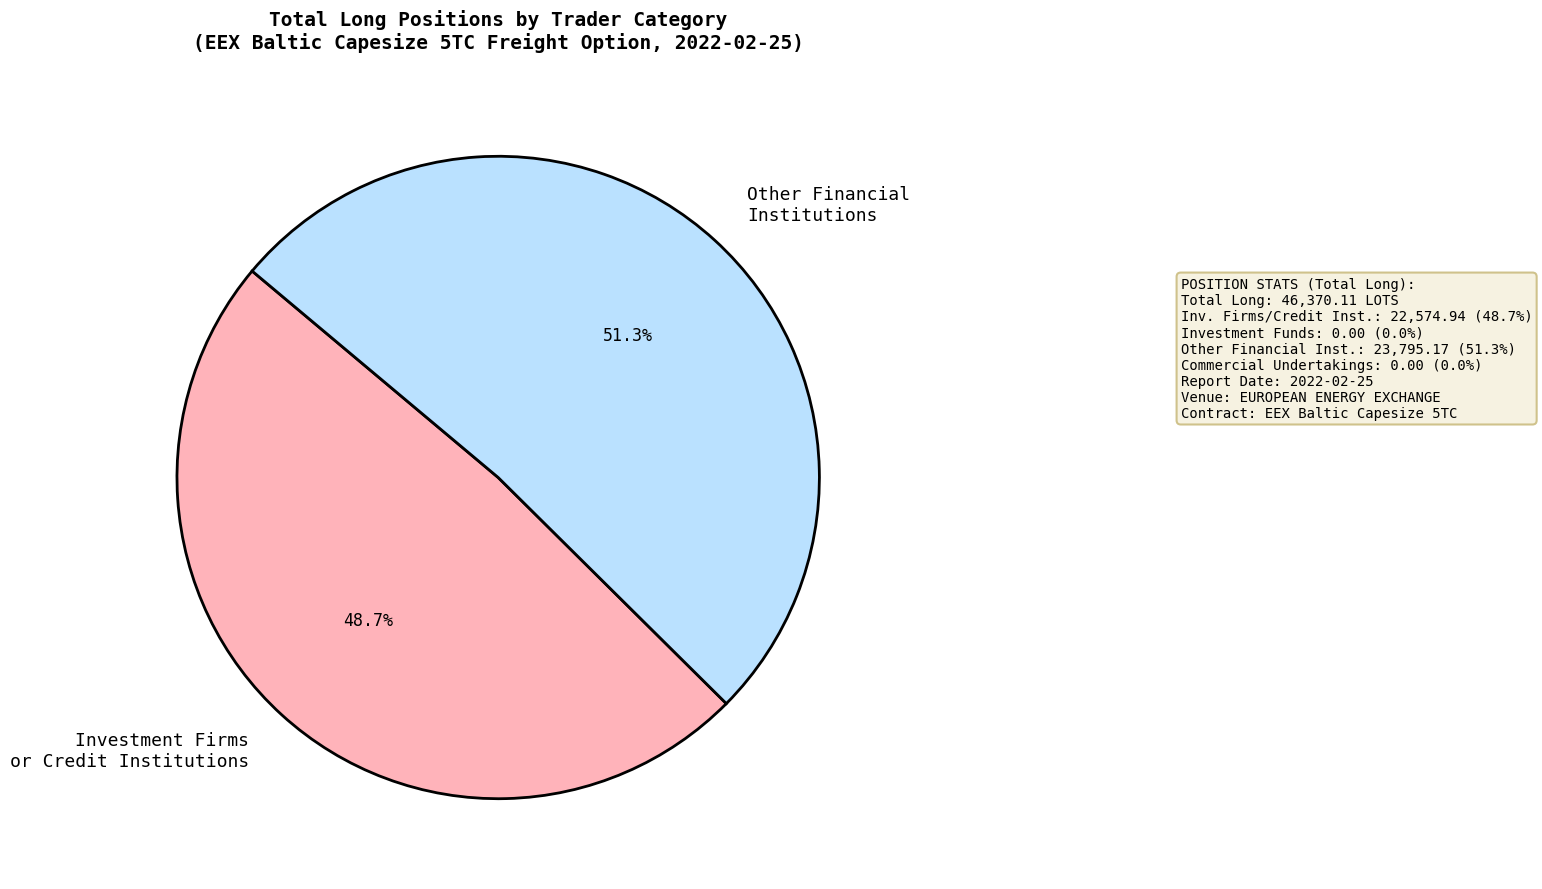

Is there a majority slice in this chart?

Yes